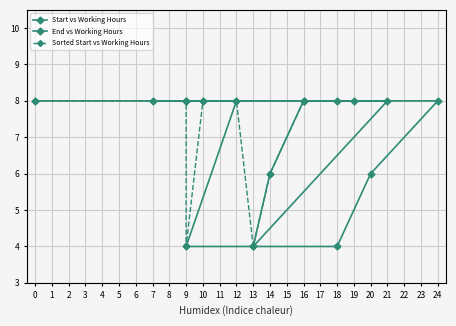

Is the value of Start vs Working Hours at 6 greater than the value of End vs Working Hours at −1?

Yes